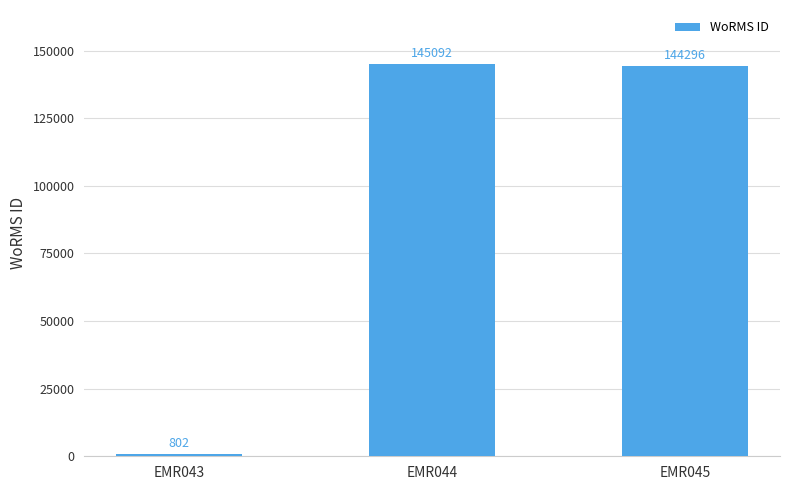

Which has a higher value, EMR043 or EMR045?

EMR045